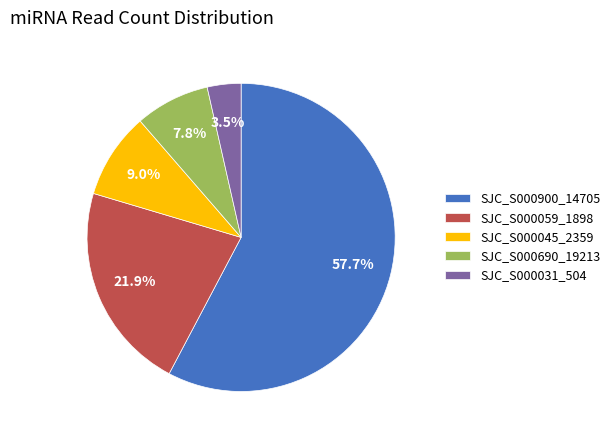

To the nearest percent, what is the average slice percentage?

20%